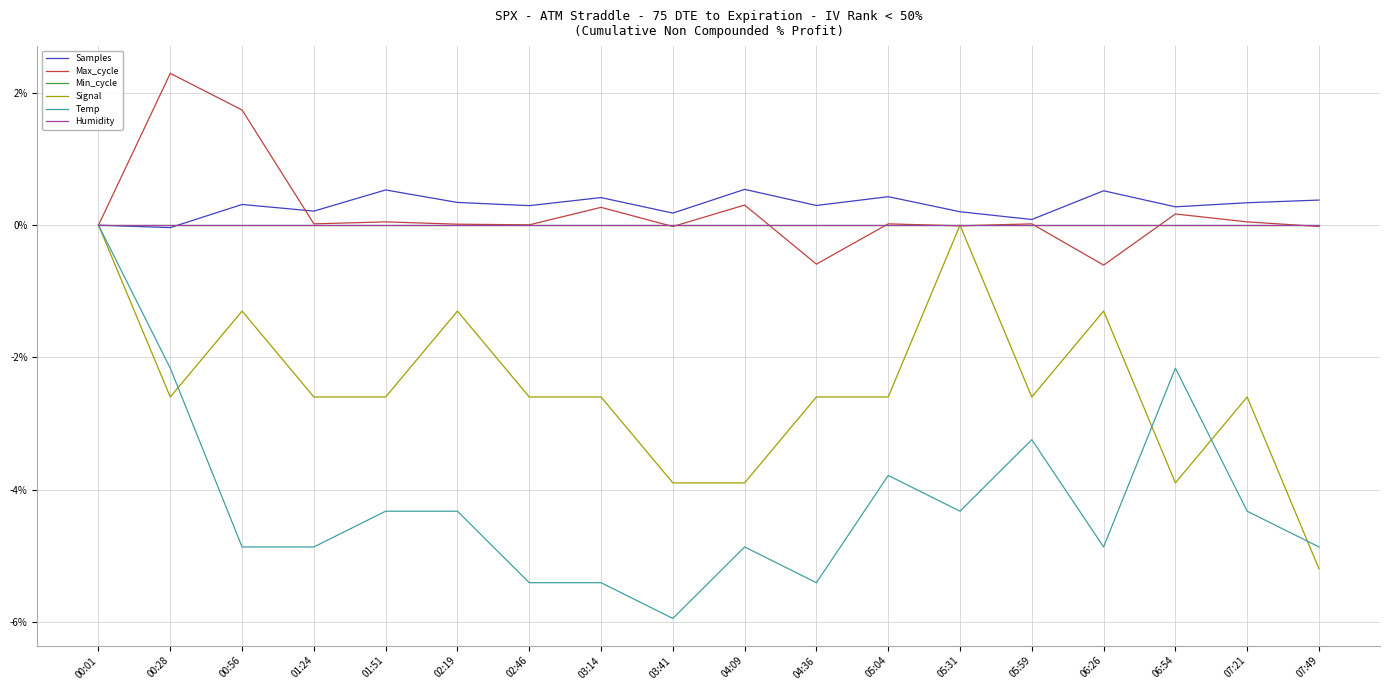

Is this an area chart (filled region under the line)?

No